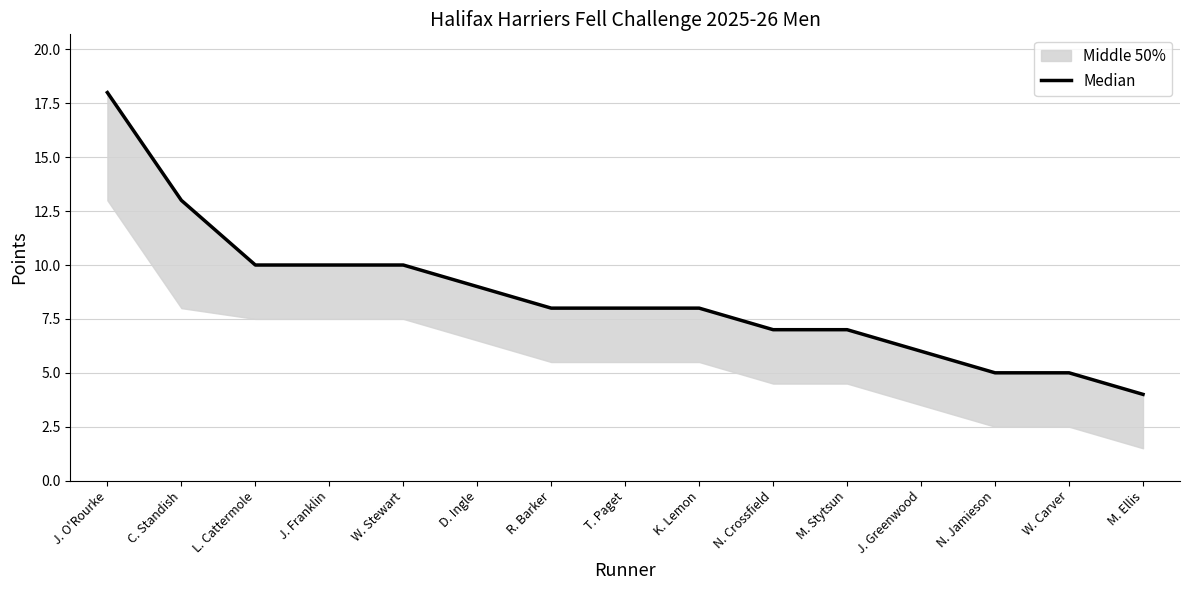

Is it true that the value at M. Stytsun is 7?

True